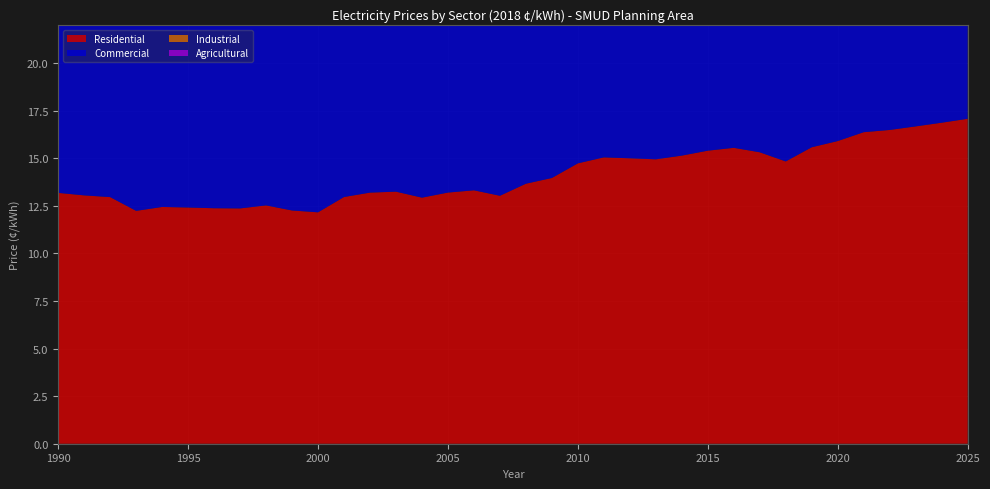

Reading left to right, extract all data points from this chart.

Residential: 1990=13.2	1991=13.0	1992=13.0	1993=12.2	1994=12.4	1995=12.4	1996=12.4	1997=12.4	1998=12.5	1999=12.2	2000=12.2	2001=13.0	2002=13.2	2003=13.2	2004=12.9	2005=13.2	2006=13.3	2007=13.0	2008=13.7	2009=14.0	2010=14.7	2011=15.0	2012=15.0	2013=14.9	2014=15.1	2015=15.4	2016=15.5	2017=15.3	2018=14.8	2019=15.6	2020=15.9	2021=16.4	2022=16.5	2023=16.7	2024=16.9	2025=17.1
Commercial: 1990=13.3	1991=13.5	1992=13.4	1993=13.3	1994=12.6	1995=12.2	1996=12.1	1997=12.2	1998=11.9	1999=11.4	2000=11.2	2001=12.0	2002=12.2	2003=11.7	2004=11.9	2005=11.8	2006=12.3	2007=12.3	2008=12.8	2009=13.5	2010=14.3	2011=14.8	2012=14.9	2013=14.8	2014=14.0	2015=14.3	2016=14.3	2017=14.3	2018=14.0	2019=14.0	2020=14.3	2021=14.6	2022=14.7	2023=14.8	2024=15.0	2025=15.1
Industrial: 1990=12.2	1991=12.1	1992=11.8	1993=11.0	1994=11.0	1995=10.6	1996=10.2	1997=9.9	1998=9.6	1999=9.6	2000=9.5	2001=10.8	2002=11.1	2003=10.9	2004=10.5	2005=10.6	2006=10.7	2007=10.6	2008=11.1	2009=11.4	2010=12.2	2011=12.3	2012=12.1	2013=12.0	2014=11.1	2015=11.2	2016=11.1	2017=11.0	2018=10.8	2019=10.8	2020=11.0	2021=11.2	2022=11.3	2023=11.4	2024=11.5	2025=11.6
Agricultural: 1990=15.3	1991=15.8	1992=16.2	1993=17.7	1994=13.1	1995=12.9	1996=12.5	1997=12.5	1998=12.3	1999=12.1	2000=12.0	2001=13.2	2002=13.1	2003=12.9	2004=12.0	2005=12.4	2006=12.0	2007=11.6	2008=12.3	2009=13.4	2010=13.9	2011=14.3	2012=14.0	2013=14.0	2014=13.9	2015=13.9	2016=14.4	2017=14.3	2018=14.1	2019=14.1	2020=14.3	2021=14.6	2022=14.7	2023=14.9	2024=15.0	2025=15.2